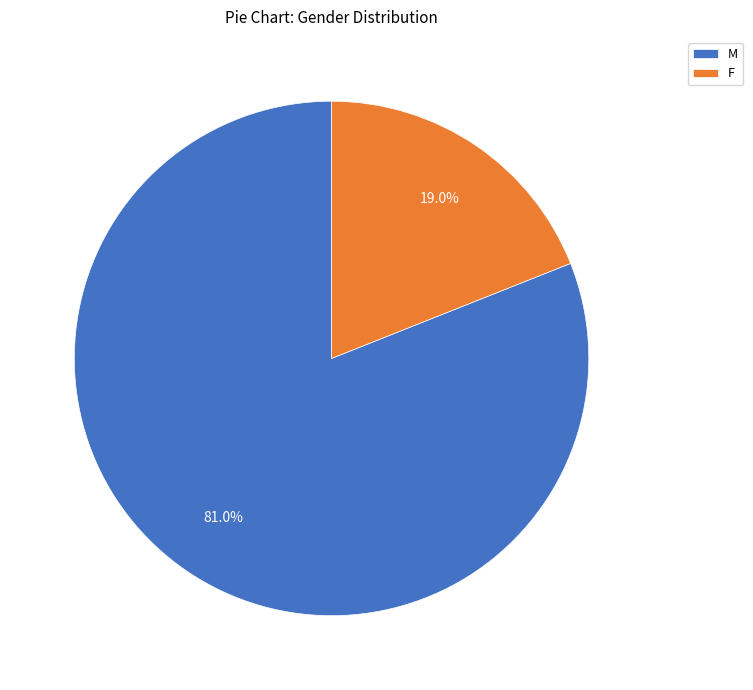

Does any single category account for the majority?

Yes